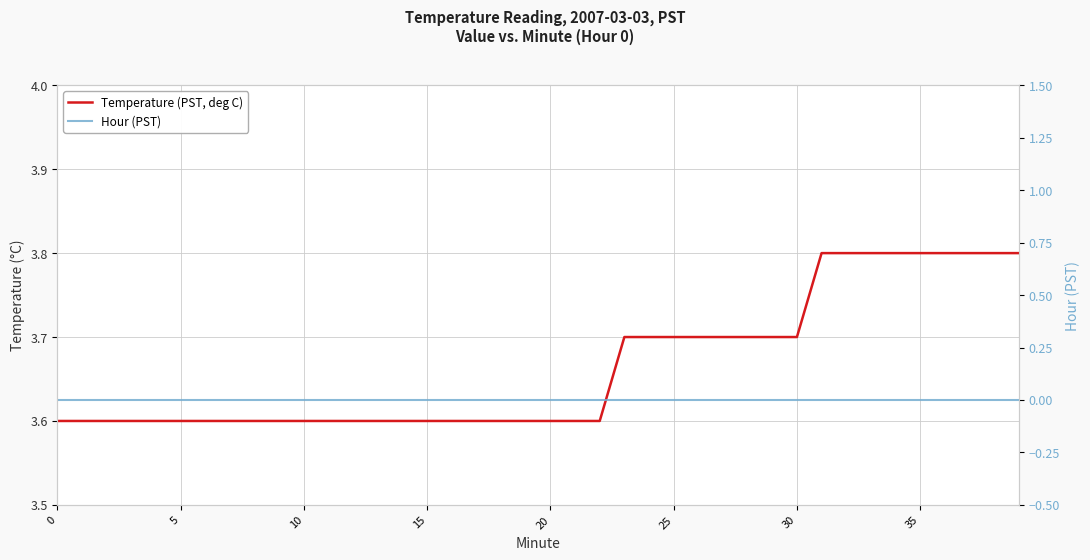

At which category does the chart reach its peak across all series?

31